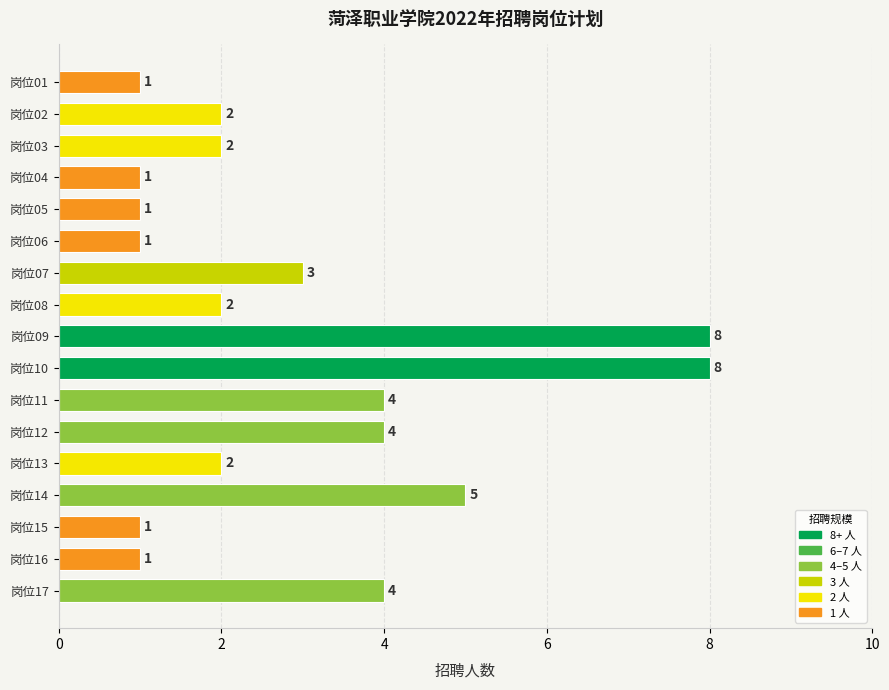

What is the difference between the maximum and minimum values?

7